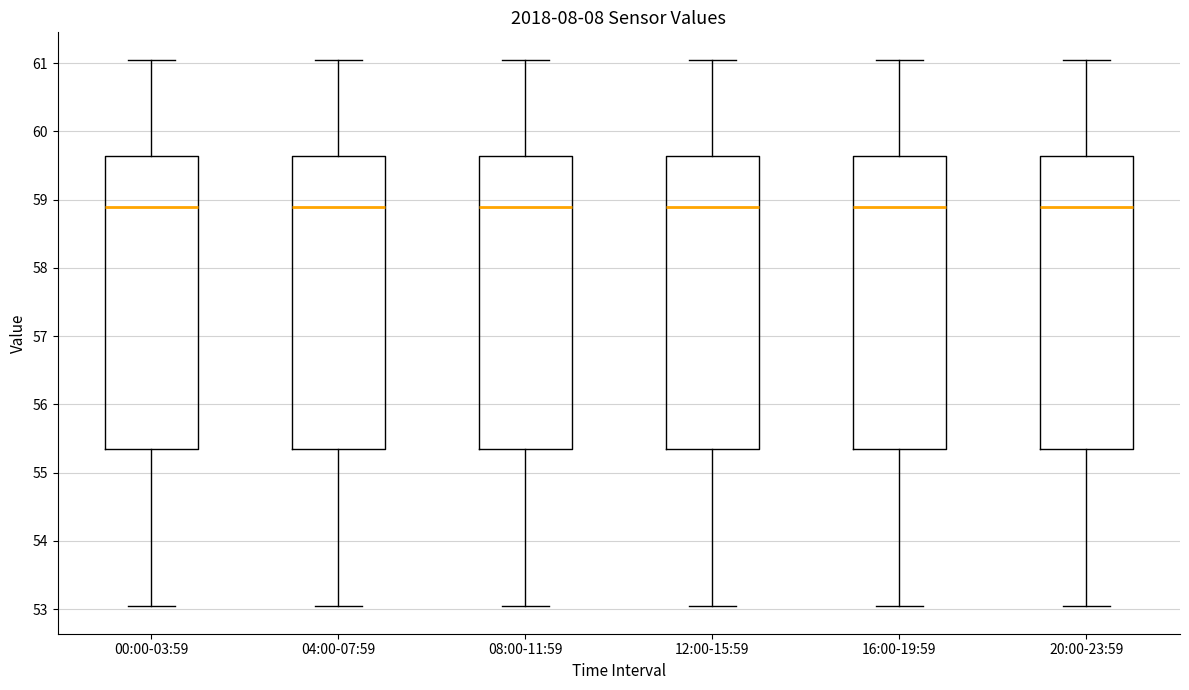

Where does the lower whisker of the box for 08:00-11:59 end on the y-axis? The values are not printed on the chart, so give them approximately, as read against the axis.

53.0